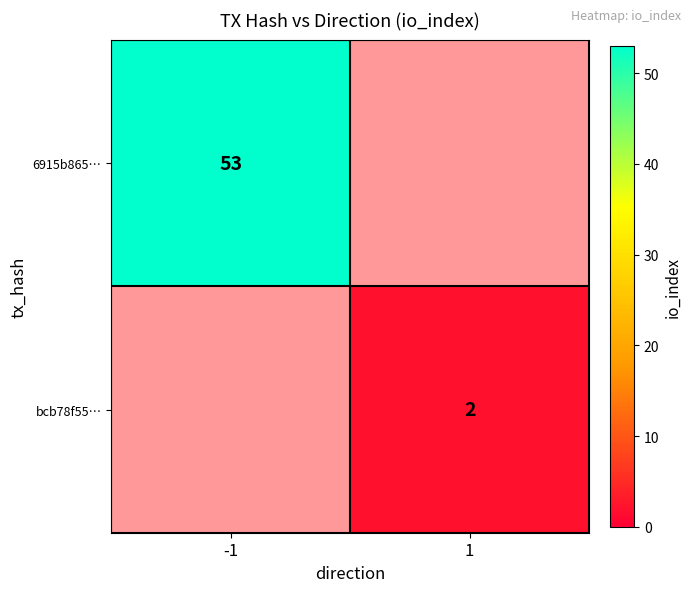

The value of bcb78f55… at 1 is 3. True or false?

False